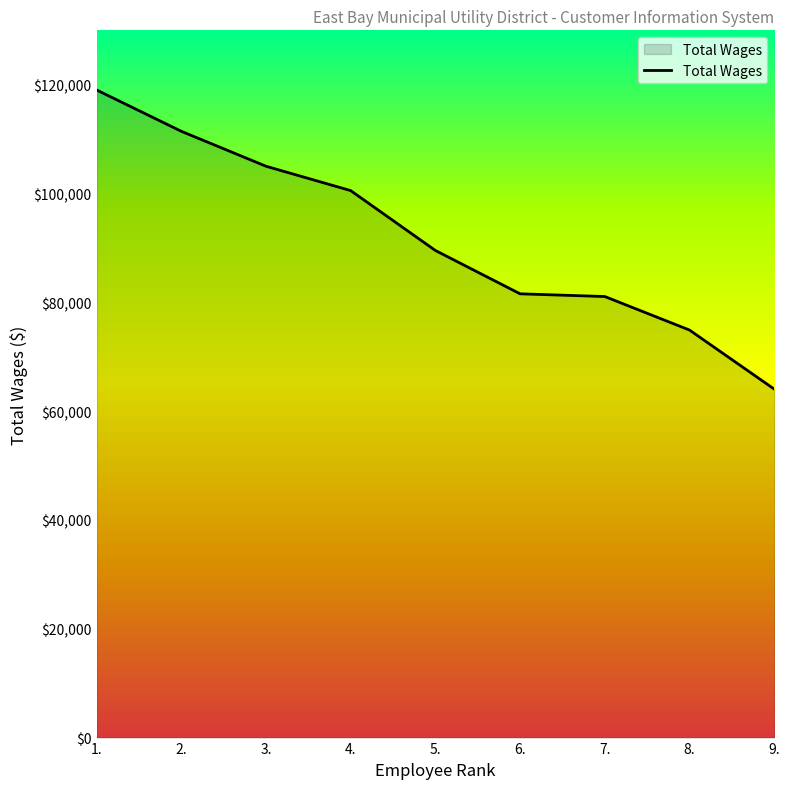

What position from the right is 9.?

1